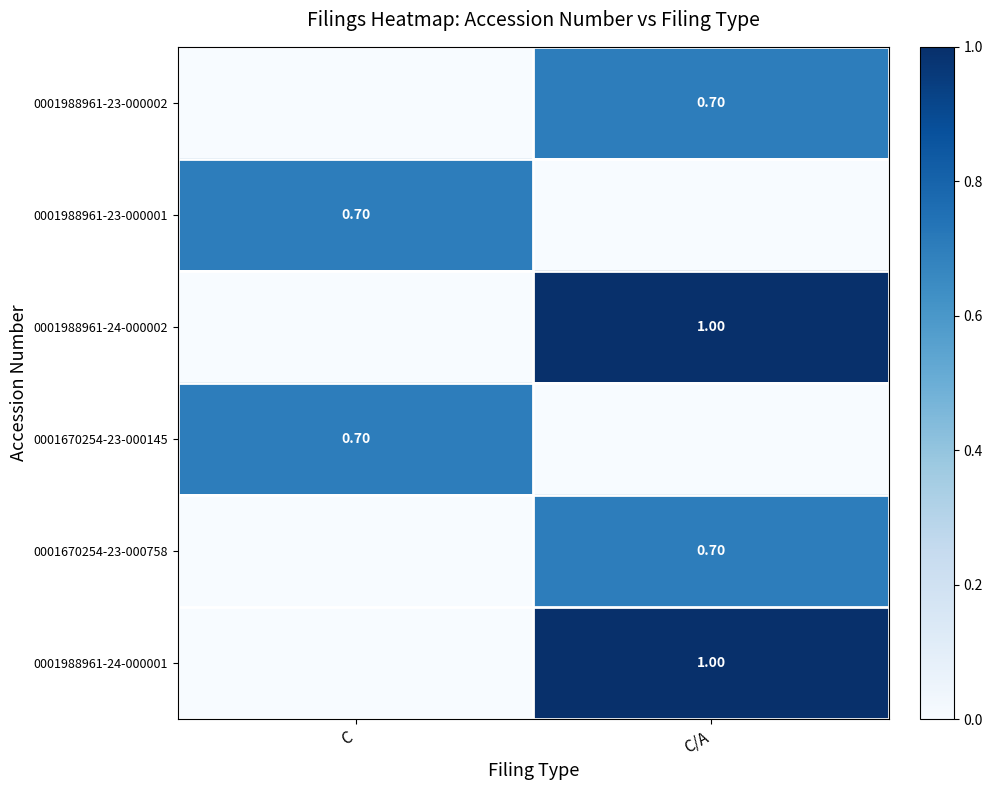

Which has a higher value, C/A or C?

C/A